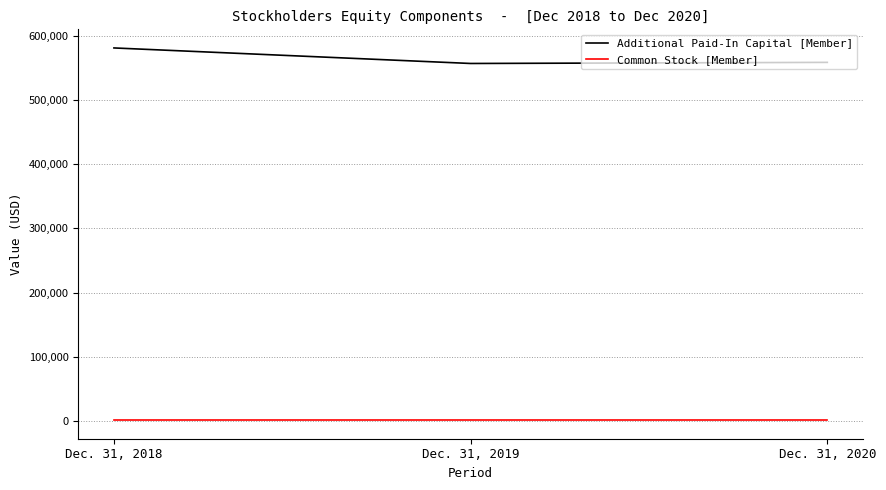

What are all the series names shown in the legend?

Additional Paid-In Capital [Member], Common Stock [Member]